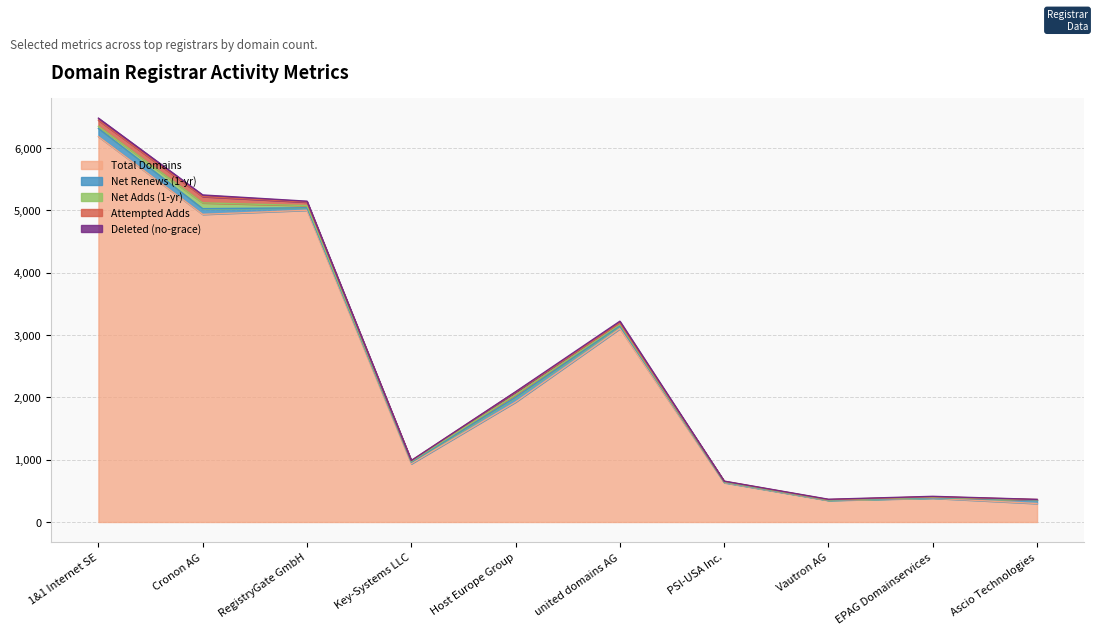

What is the smallest value displayed?

2